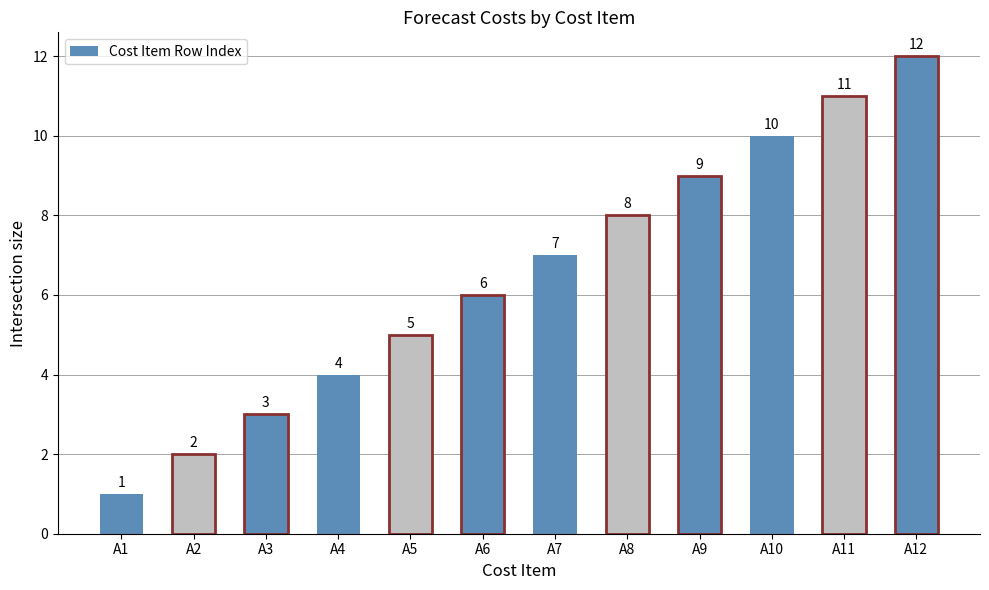

Where is the data nearest to the value 6?

A6